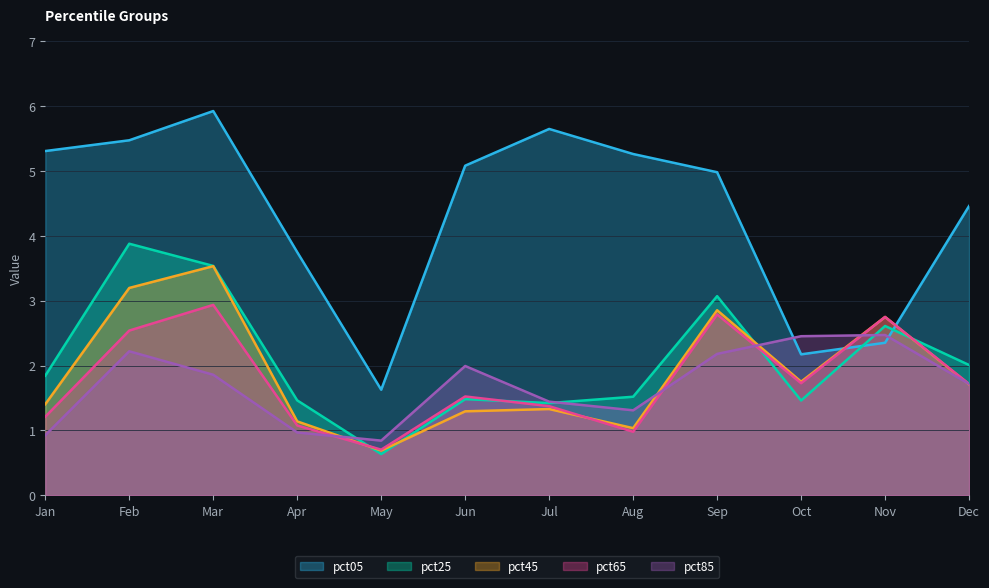

What is the sum of all pct45 values?

22.7